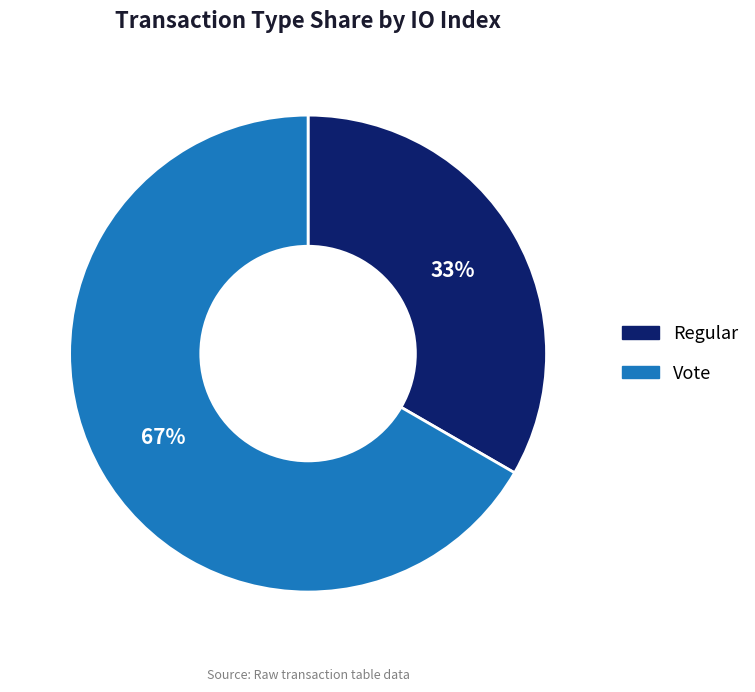

To the nearest percent, what is the average slice percentage?

50%